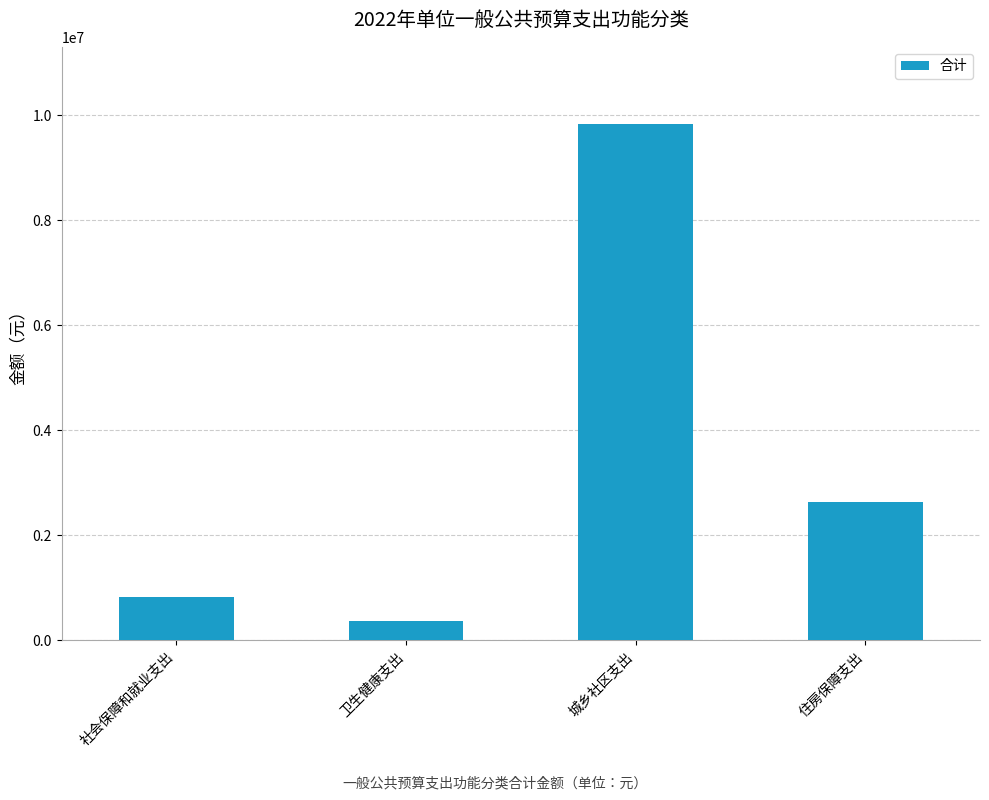

Which label corresponds to the smallest value in the chart?

卫生健康支出